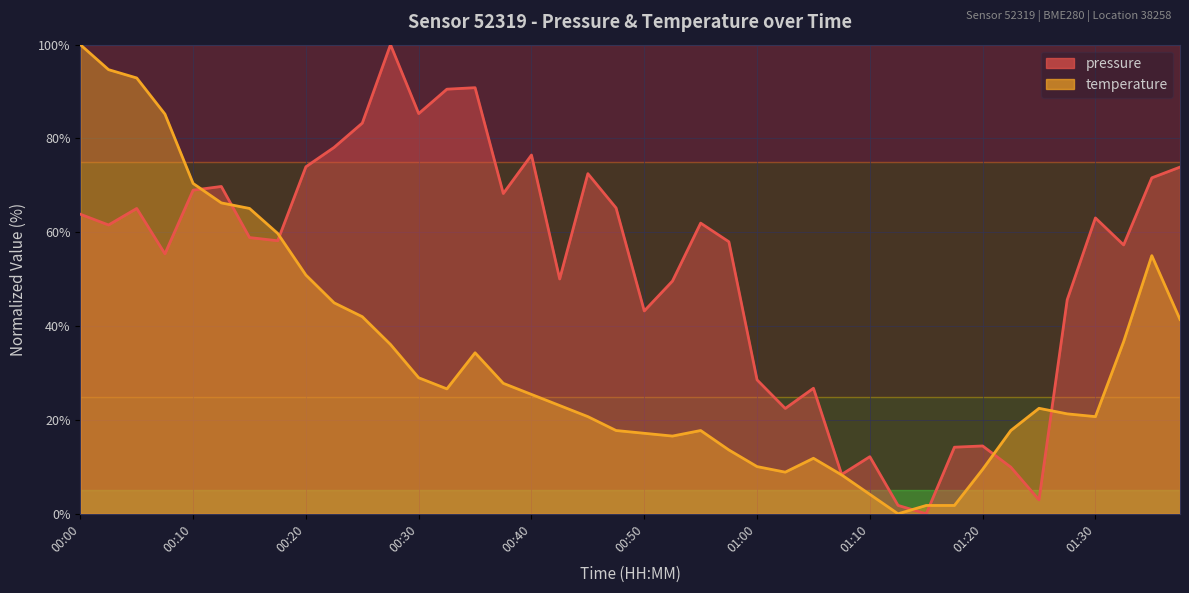

Where is temperature nearest to the value 50?

00:20